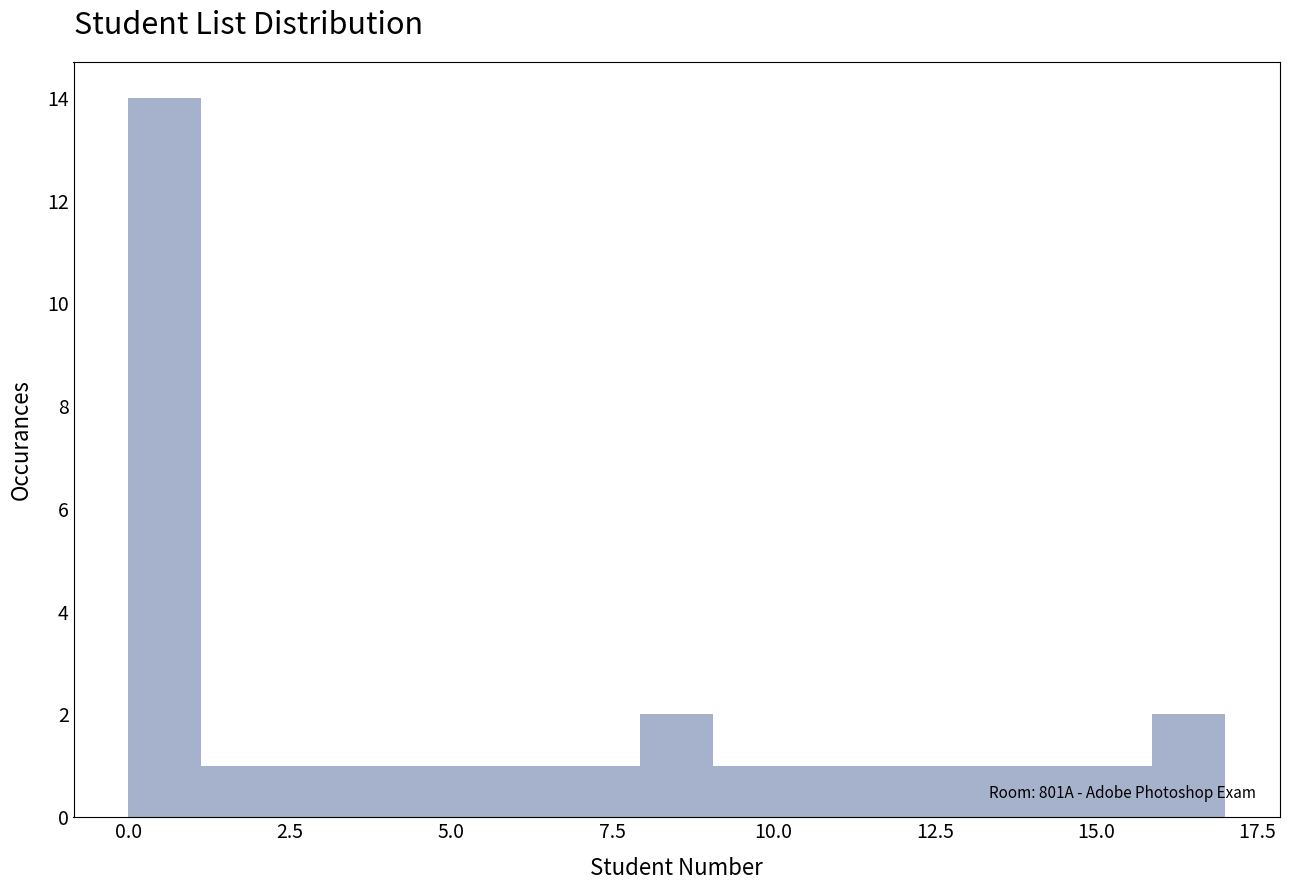

Read against the x-axis, roughly where is the centre of the tallest bar?

0.5